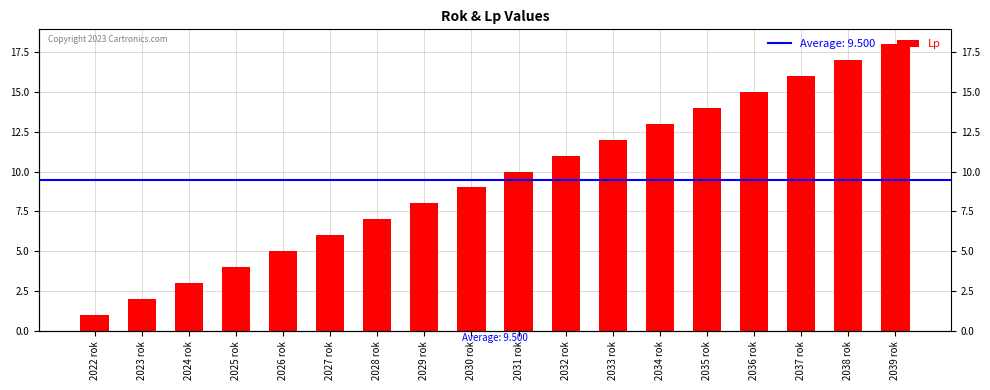

What is the difference between the values at 2023 rok and 2027 rok?

4